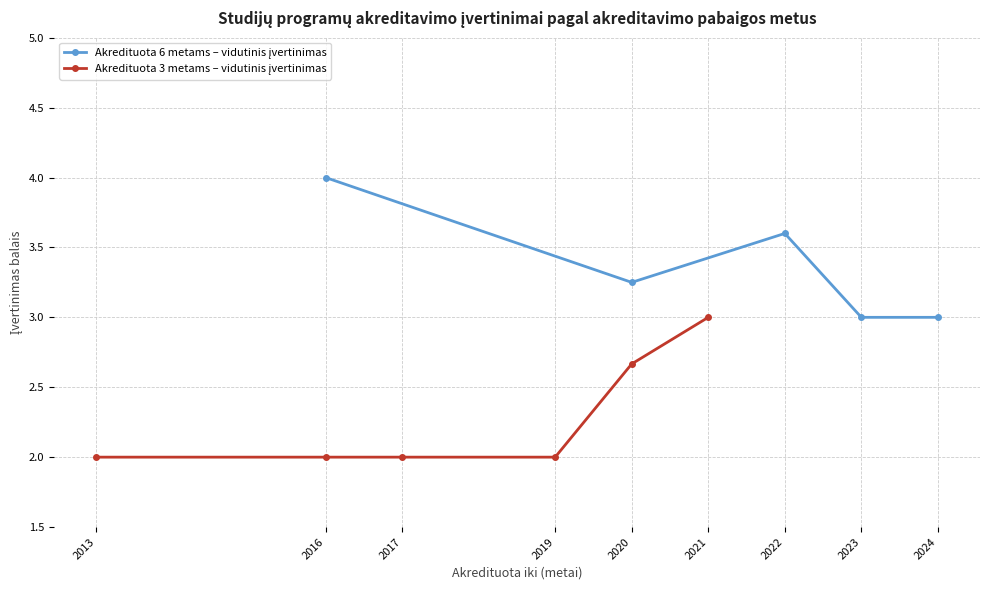

Does the chart display data point markers on the line(s)?

Yes